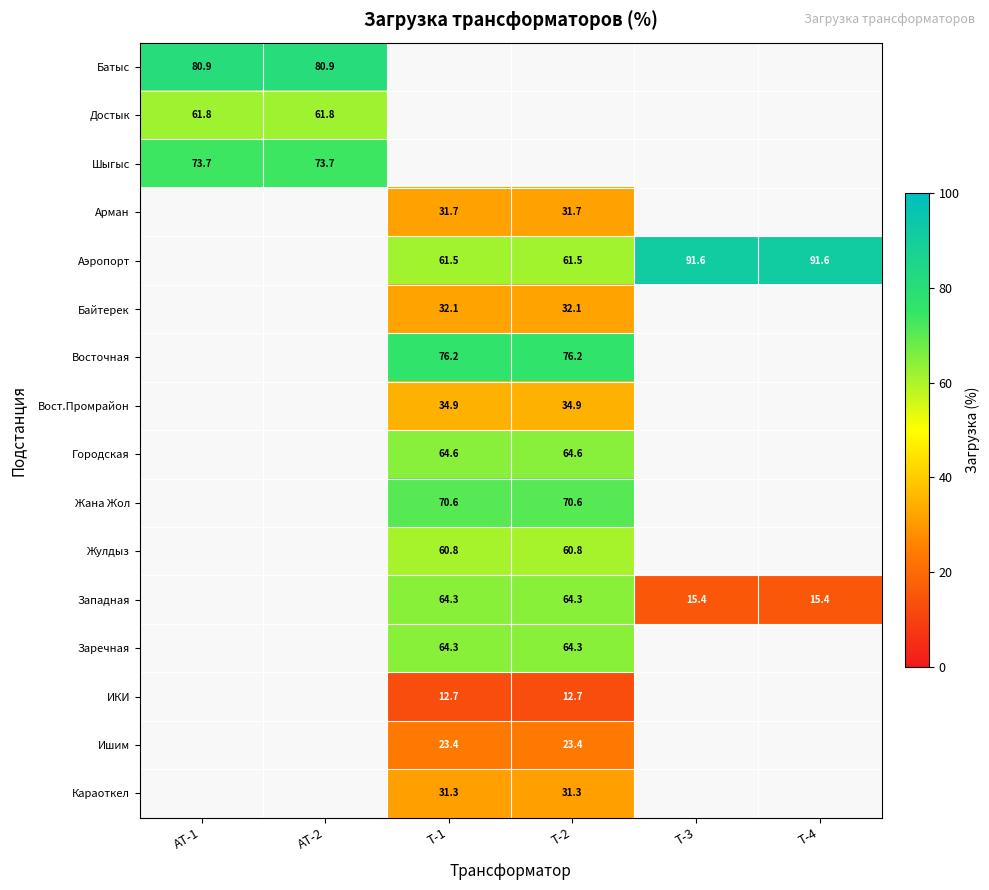

Which has a higher value, АТ-1 or АТ-2?

АТ-1